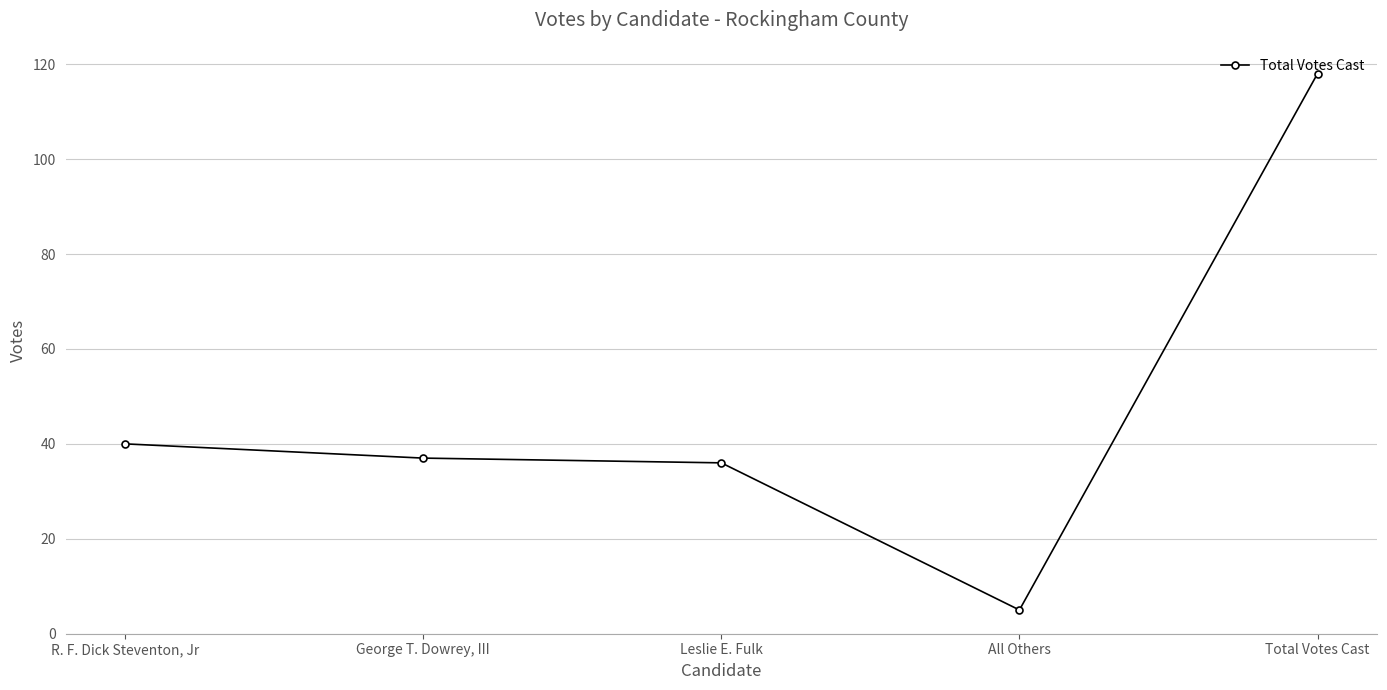

Read the value at All Others.

5